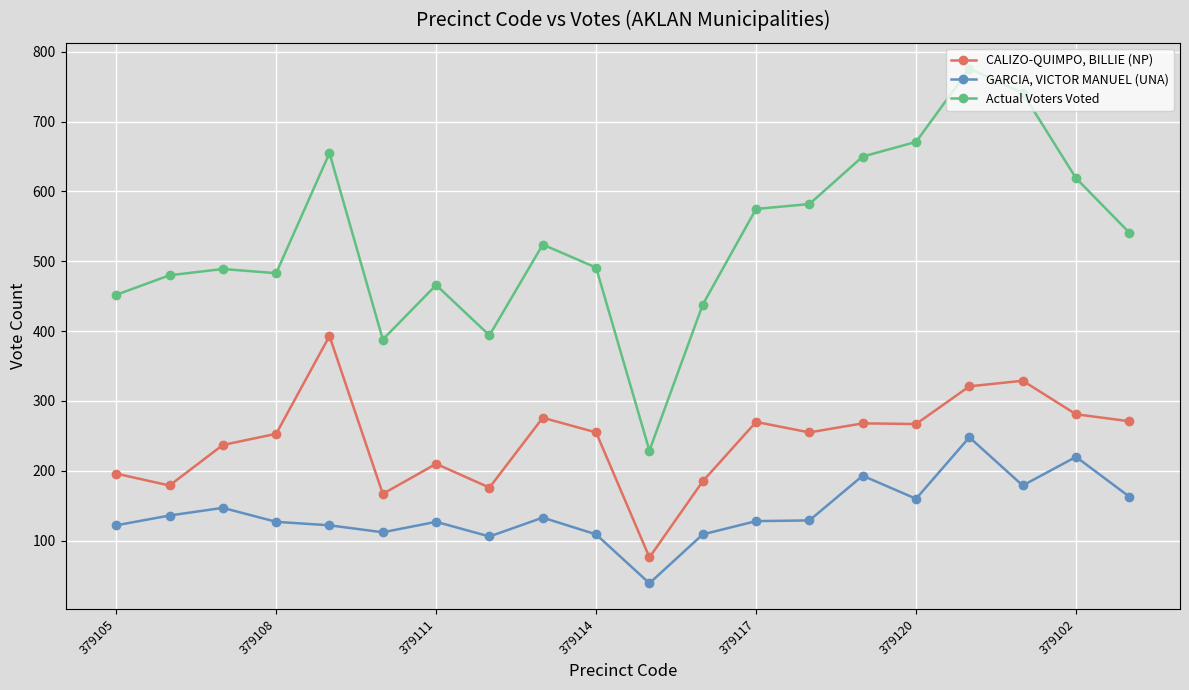

Which series has the largest total across all categories?

Actual Voters Voted